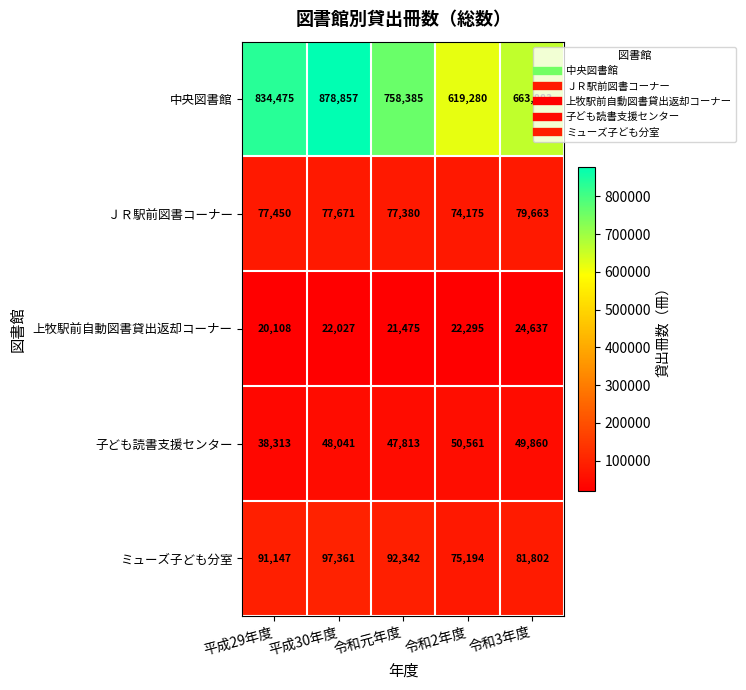

The value of ＪＲ駅前図書コーナー at 平成29年度 is 48399. True or false?

False